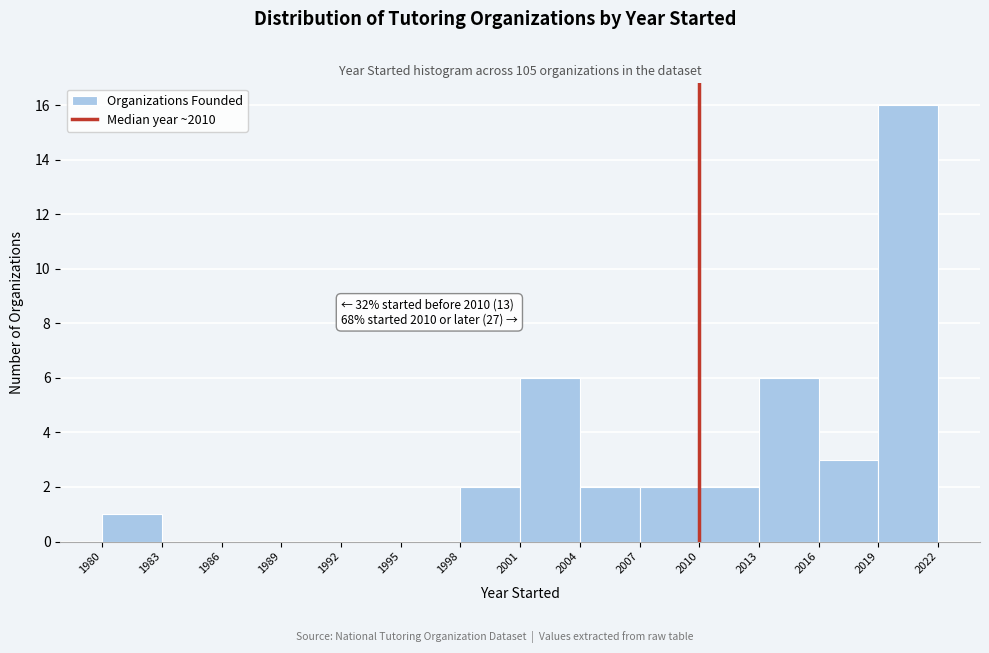

Which range on the x-axis has the tallest bar?

2019 to 2022